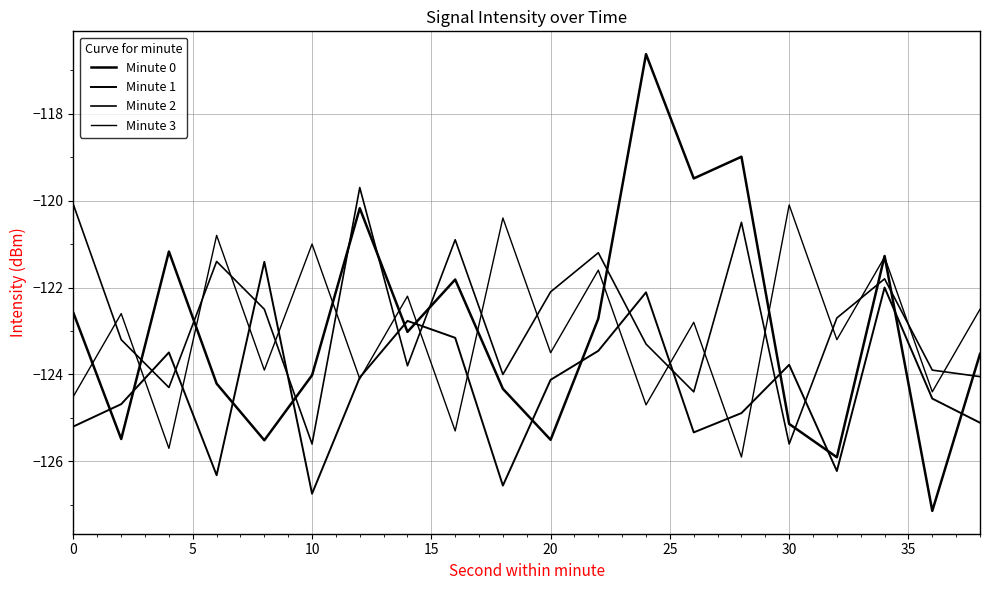

What is the difference between the maximum and minimum values in the Minute 2 series?

5.9